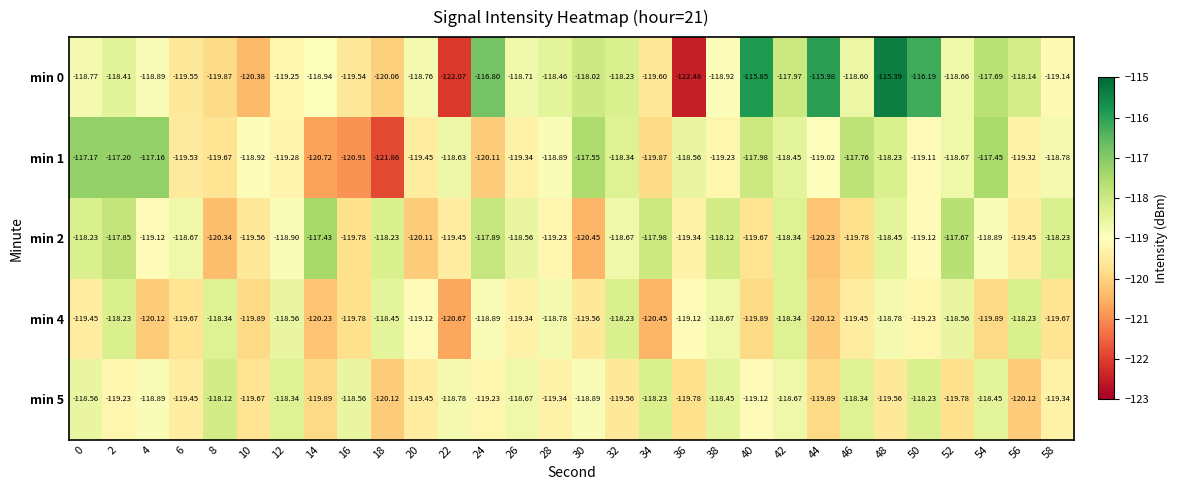

Is the value of min 4 at 22 greater than the value of min 5 at 50?

No